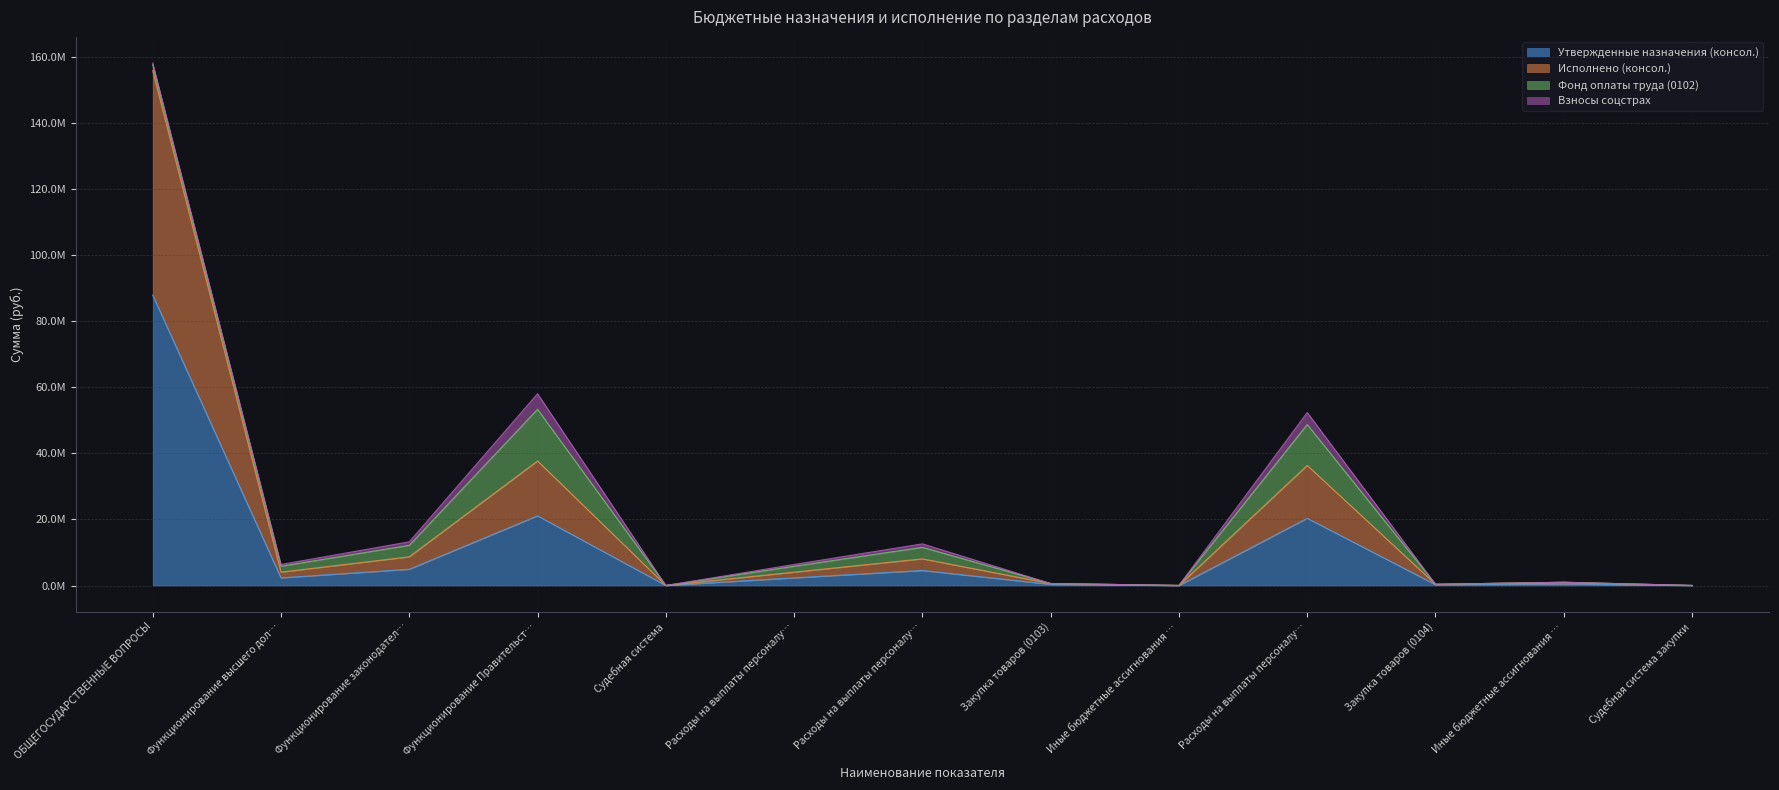

Which has a higher value, Функционирование высшего дол… or Функционирование Правительст…?

Функционирование Правительст…